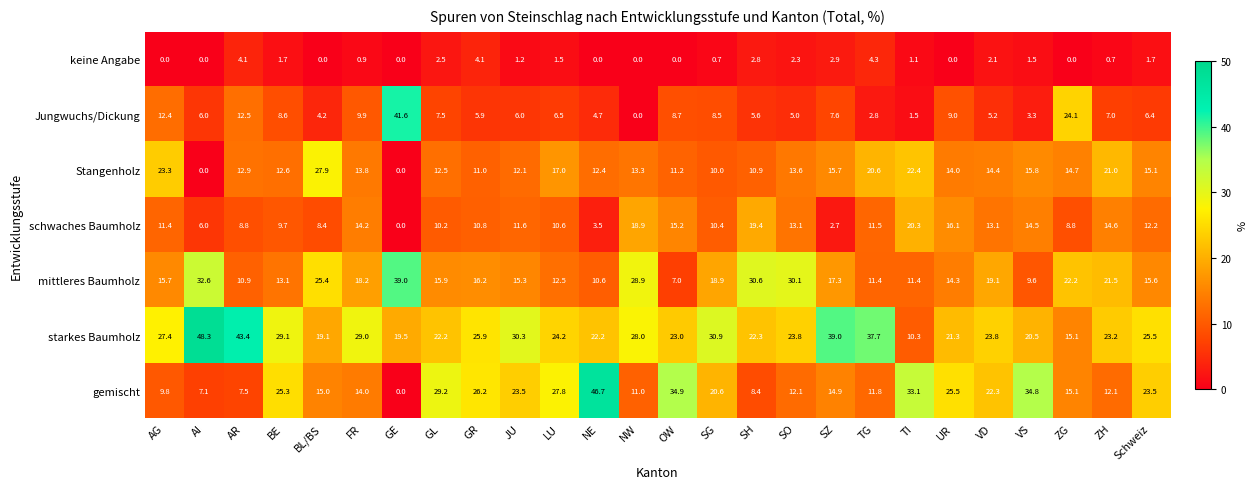

What is the maximum value for gemischt?

46.7